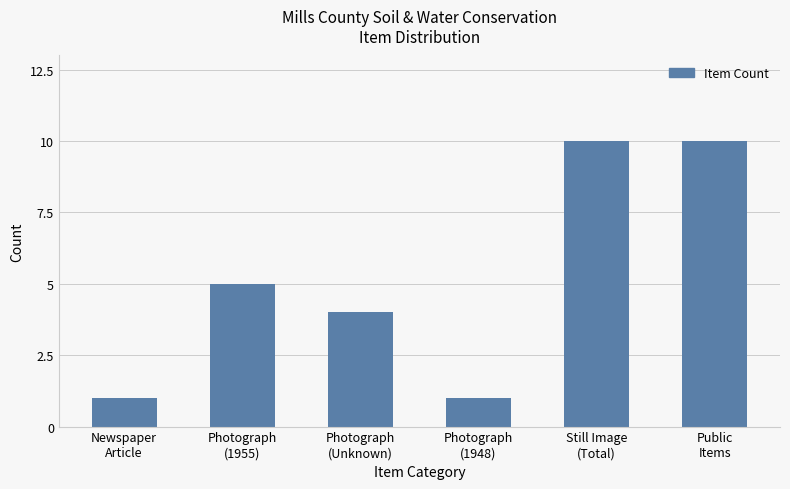

What is the maximum value shown in the chart?

10